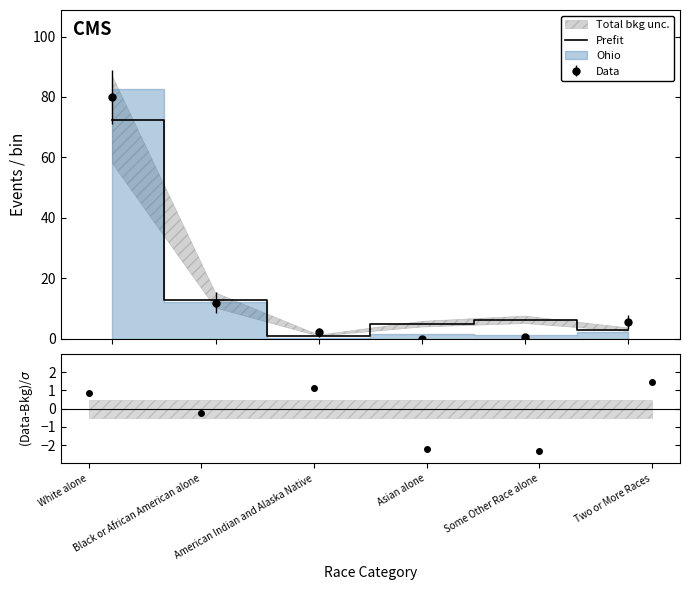

How many data points does each series have?

6